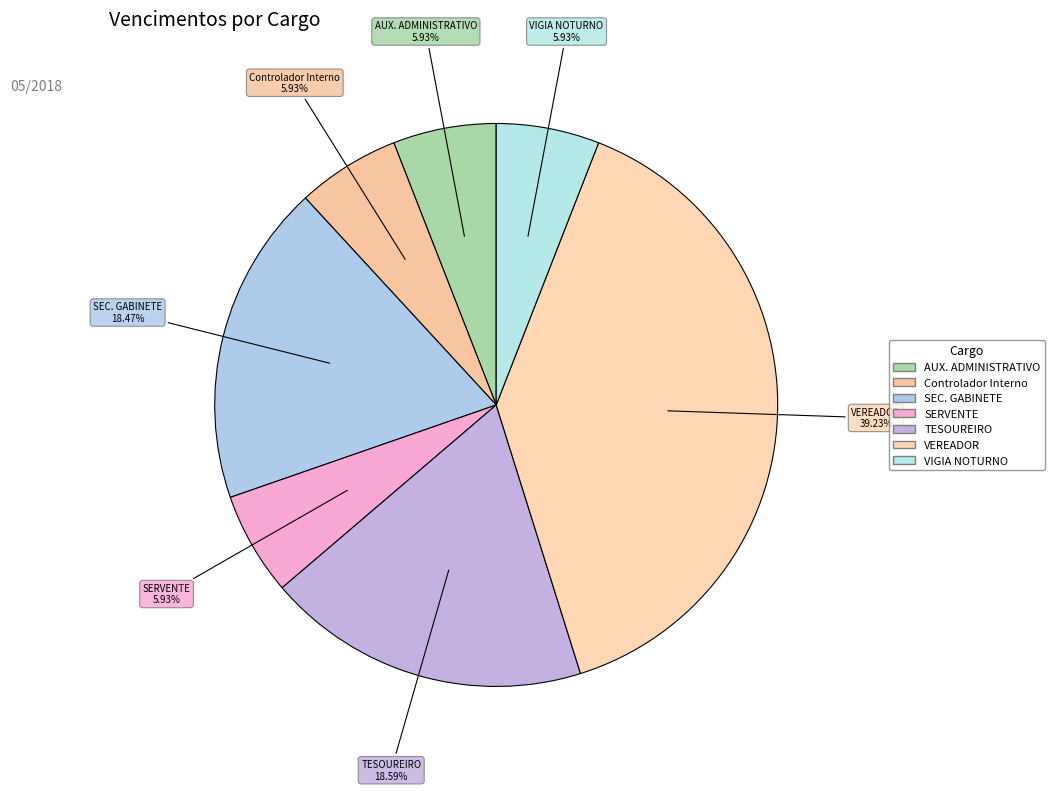

To the nearest percent, what percentage of the pie is Controlador Interno?

6%